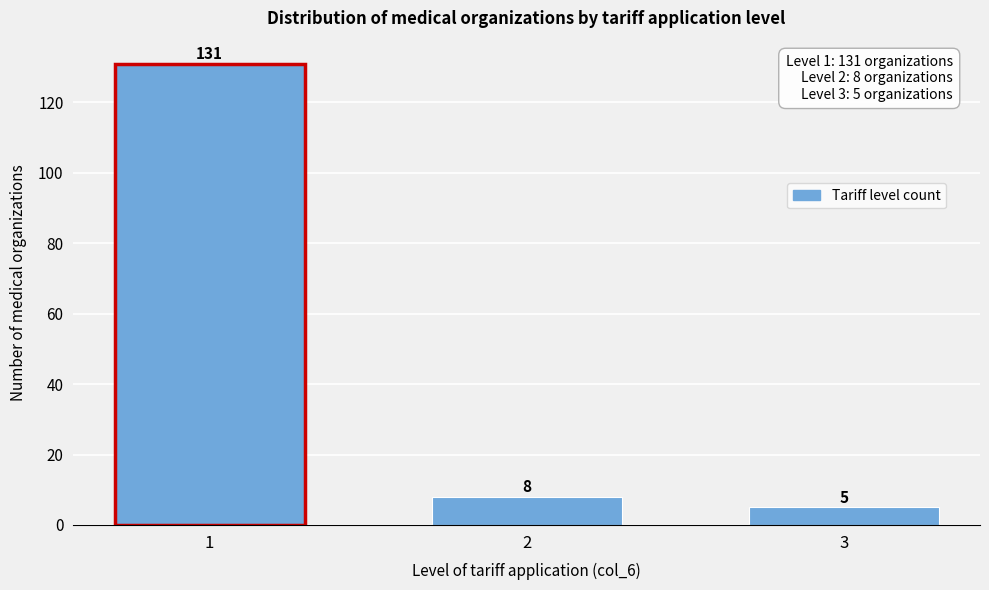

Reading left to right, what are all the values shown in this chart?

131	8	5